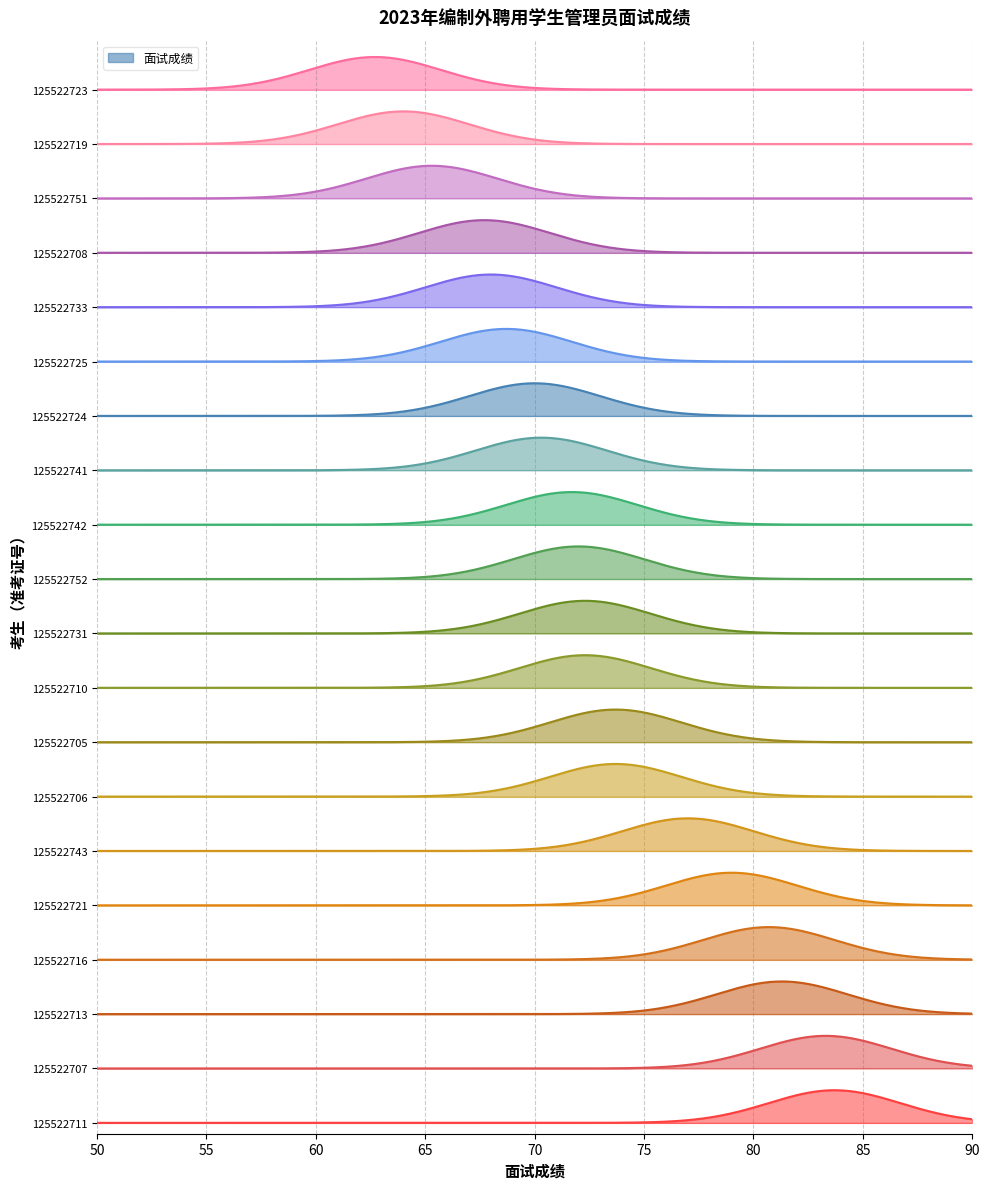

Approximately how many times larger is the value at 2 compared to 6?

1.1